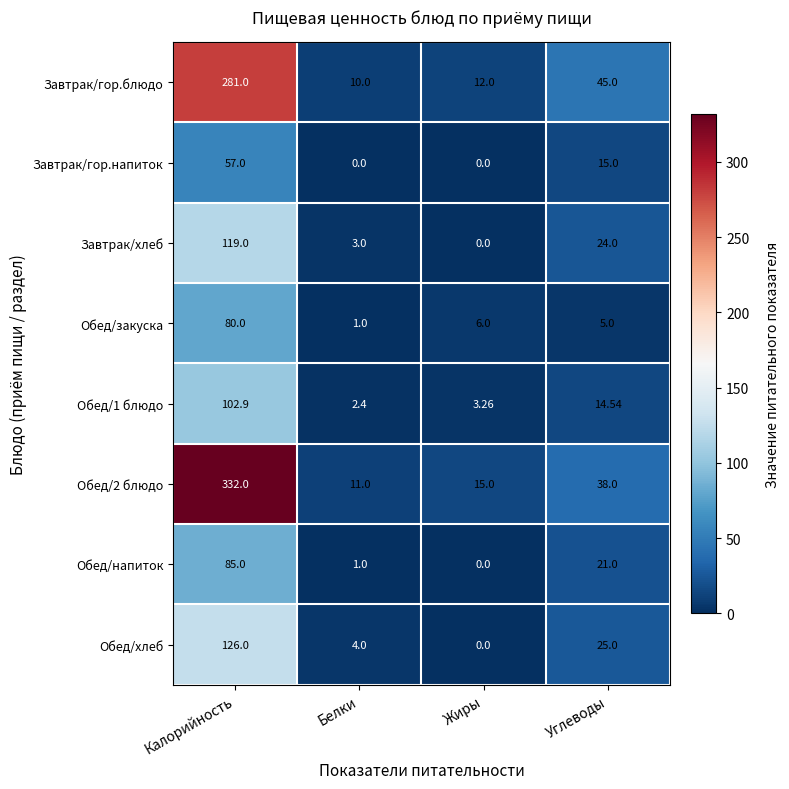

Is the value of Завтрак/хлеб at Жиры greater than the value of Обед/2 блюдо at Углеводы?

No